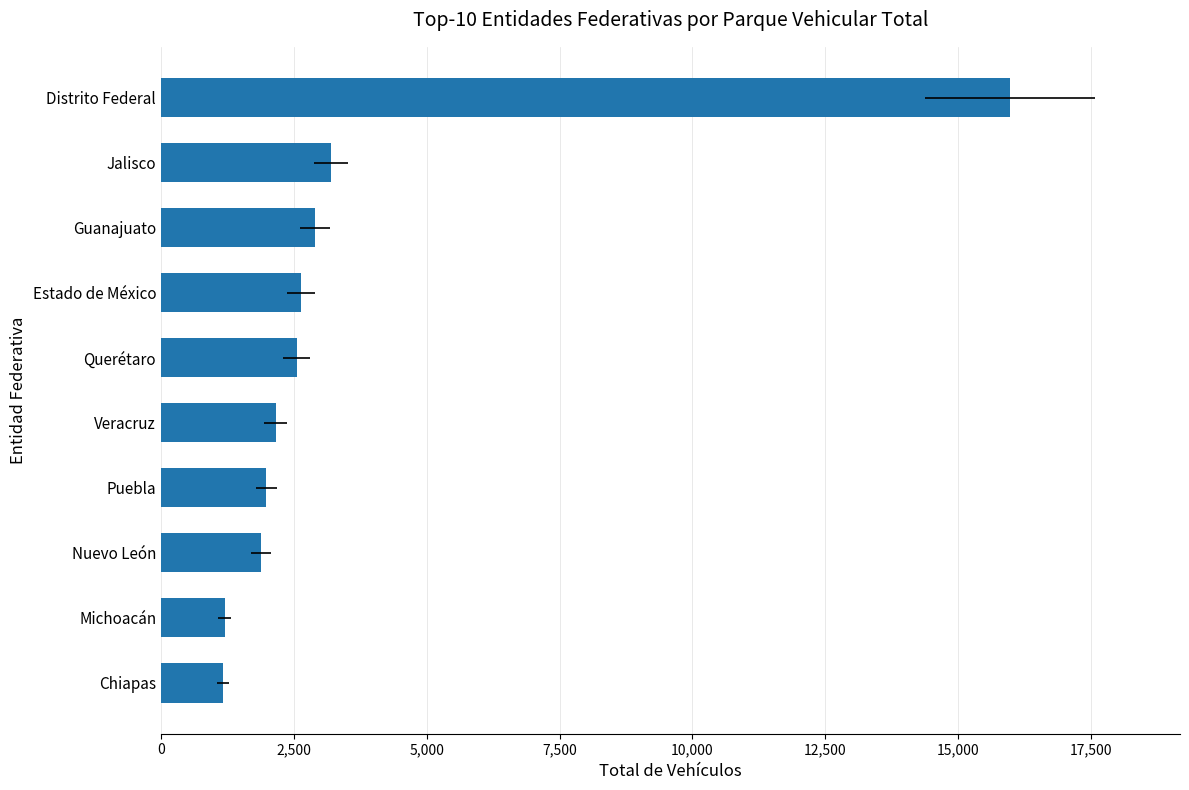

What is the minimum value shown in the chart?

1164